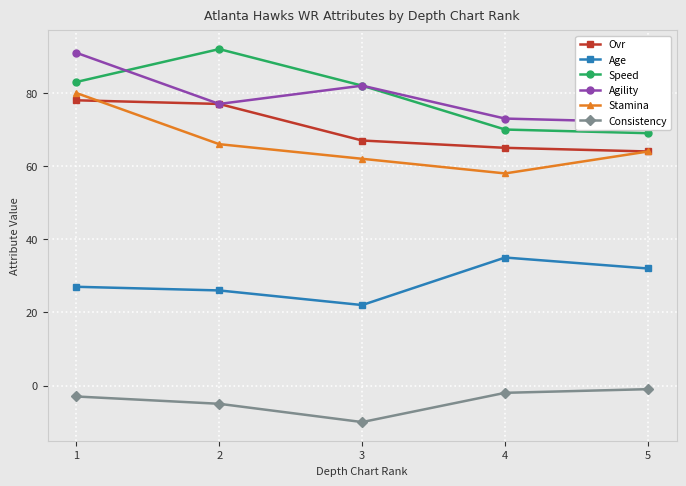

In Speed, how many points are higher than both neighbors (excluding endpoints)?

1